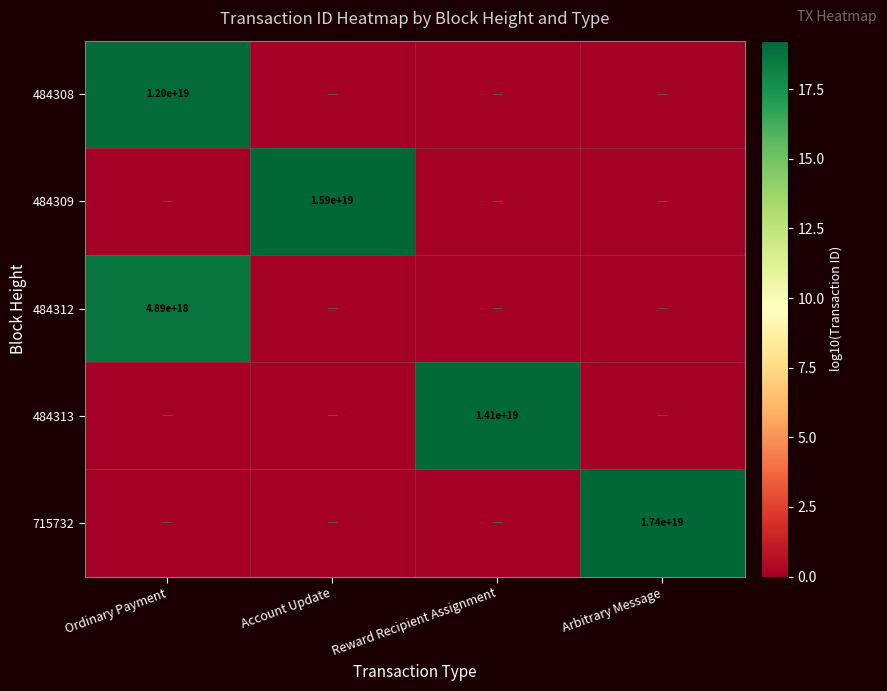

At which category is the sum across all series the highest?

Ordinary Payment